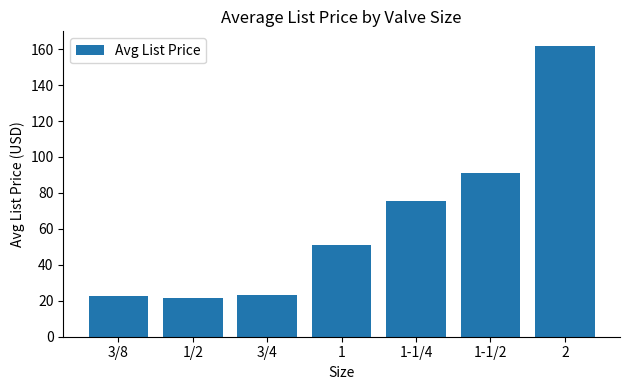

Does the chart contain any negative values?

No